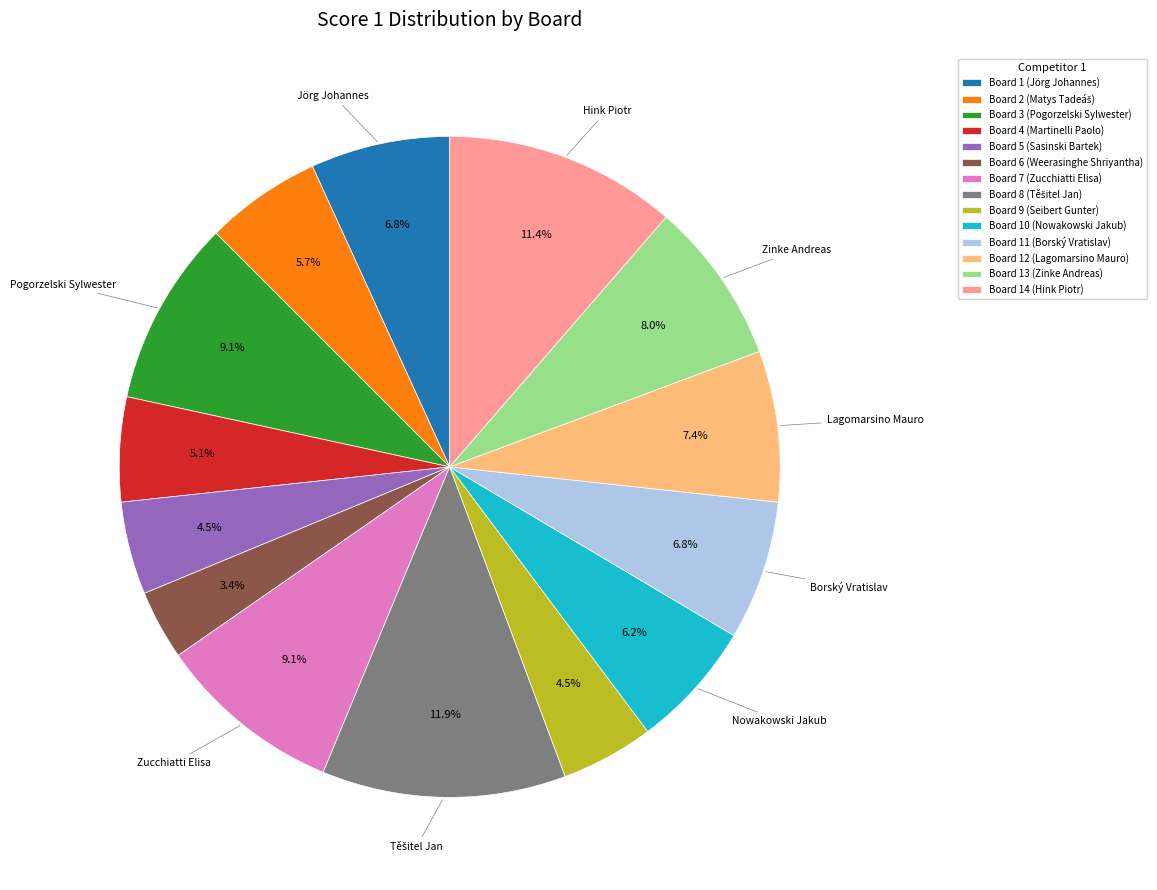

What is the total percentage of Board 10 (Nowakowski Jakub) and Board 14 (Hink Piotr)?

17.6%